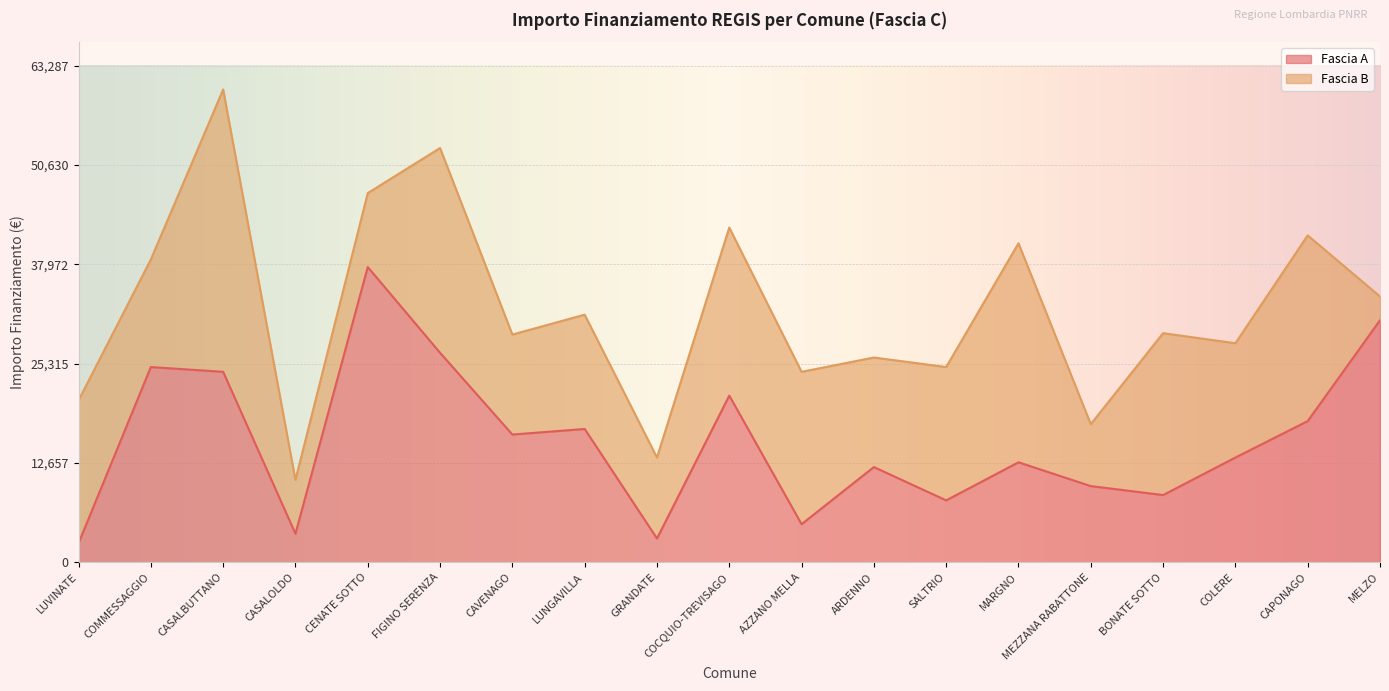

What position from the right is GRANDATE?

11